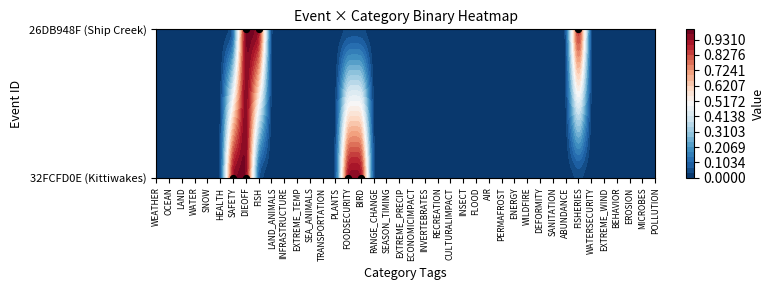

Is the value of ENERGY at 1 greater than the value of ECONOMICIMPACT at 0?

No